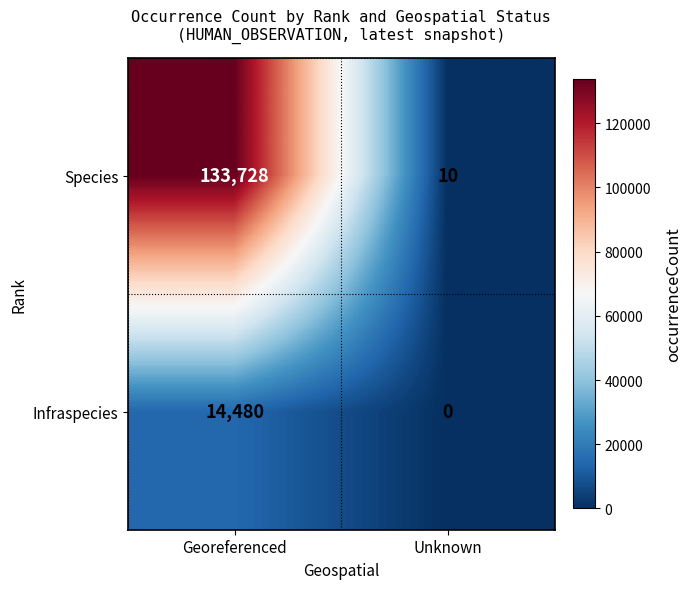

At how many categories does at least one series exceed 50450?

1